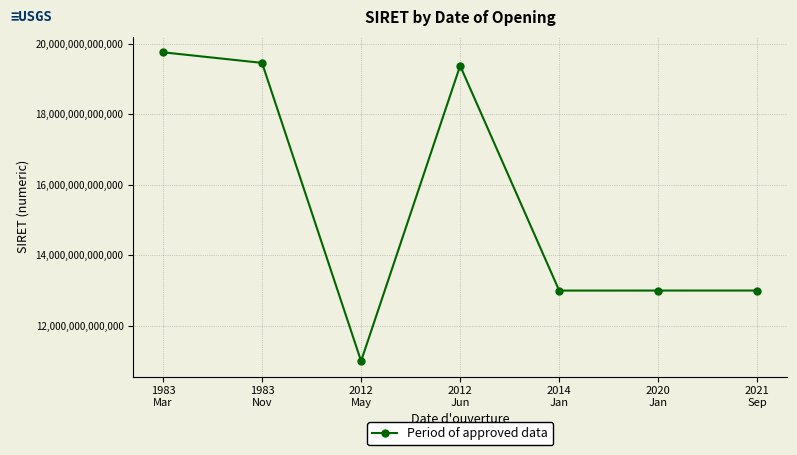

True or false: the data has more than 2 interior local peaks.

False